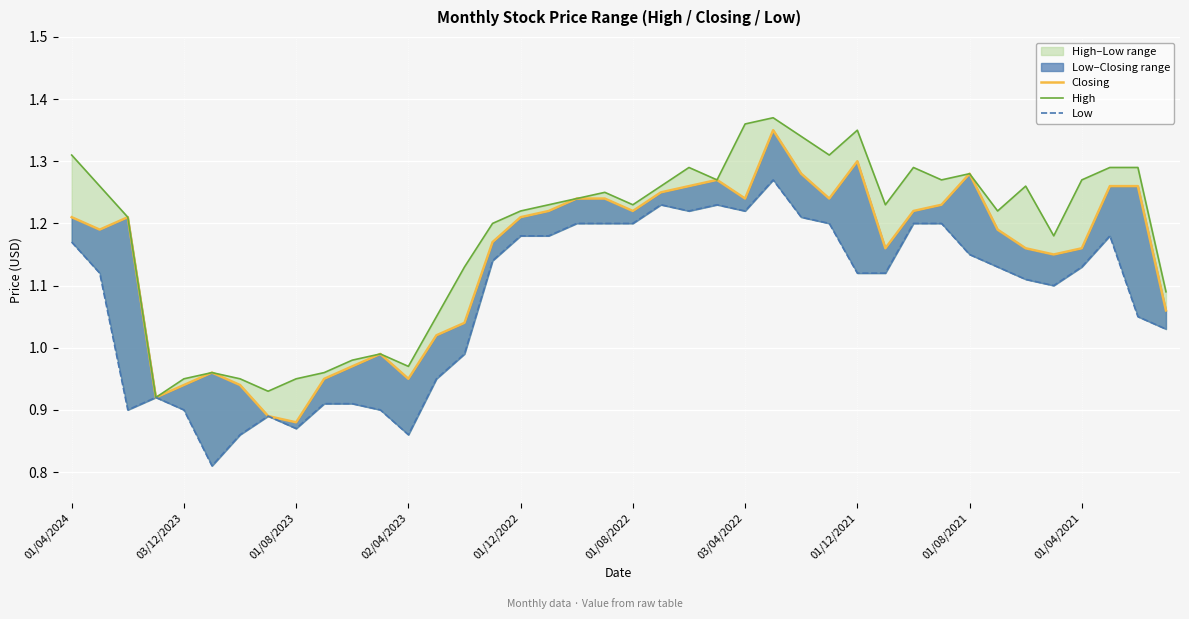

Does the chart display data point markers on the line(s)?

No